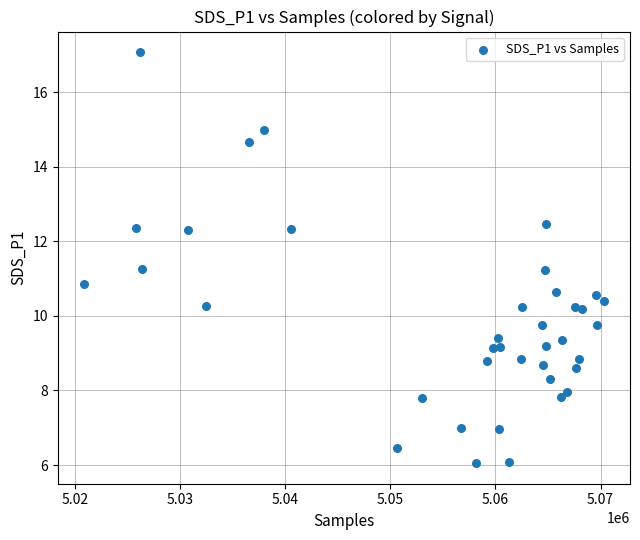

What is the range of Y values (max minus min)?

11.0